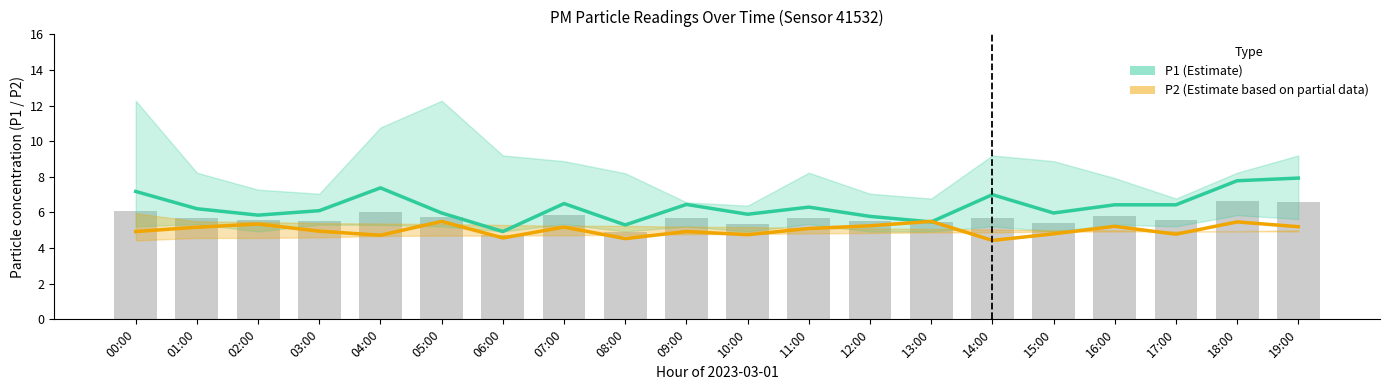

What position from the right is 18:00?

2